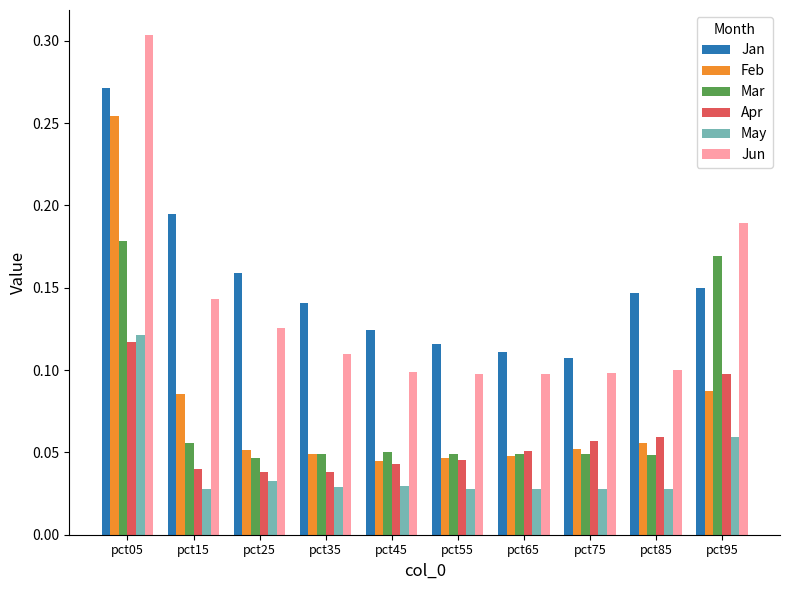

True or false: Mar has a value of 0.0 at pct15.

False